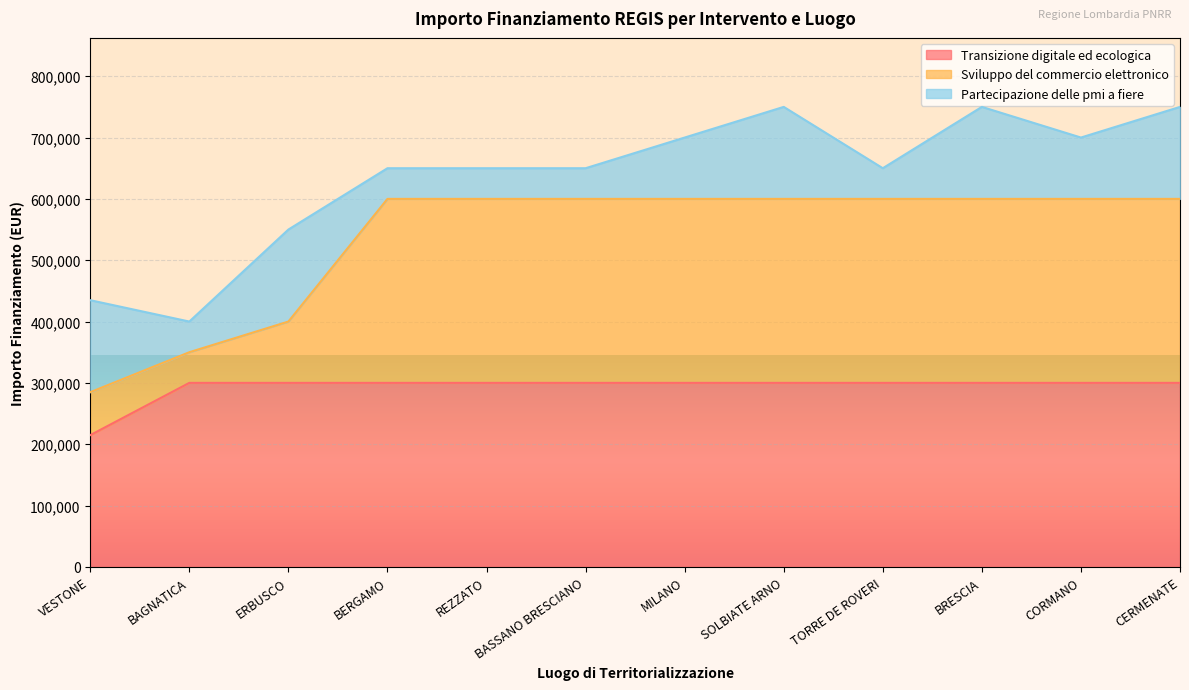

What is the value of the Sviluppo del commercio elettronico point at the 4th from the left?

600000